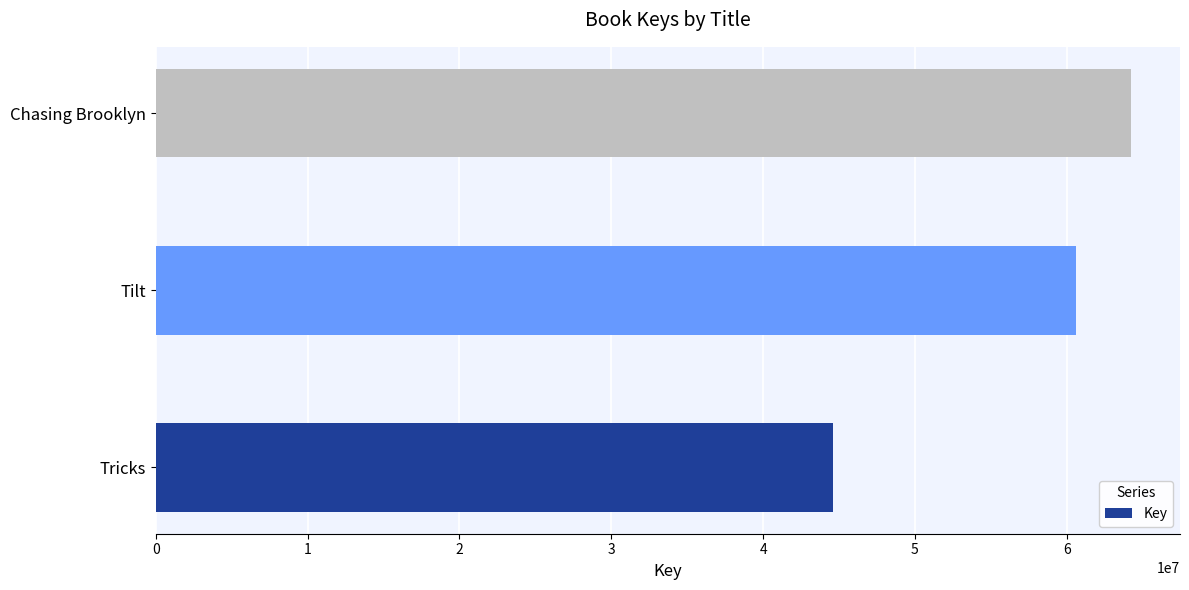

What is the minimum value shown in the chart?

44577371